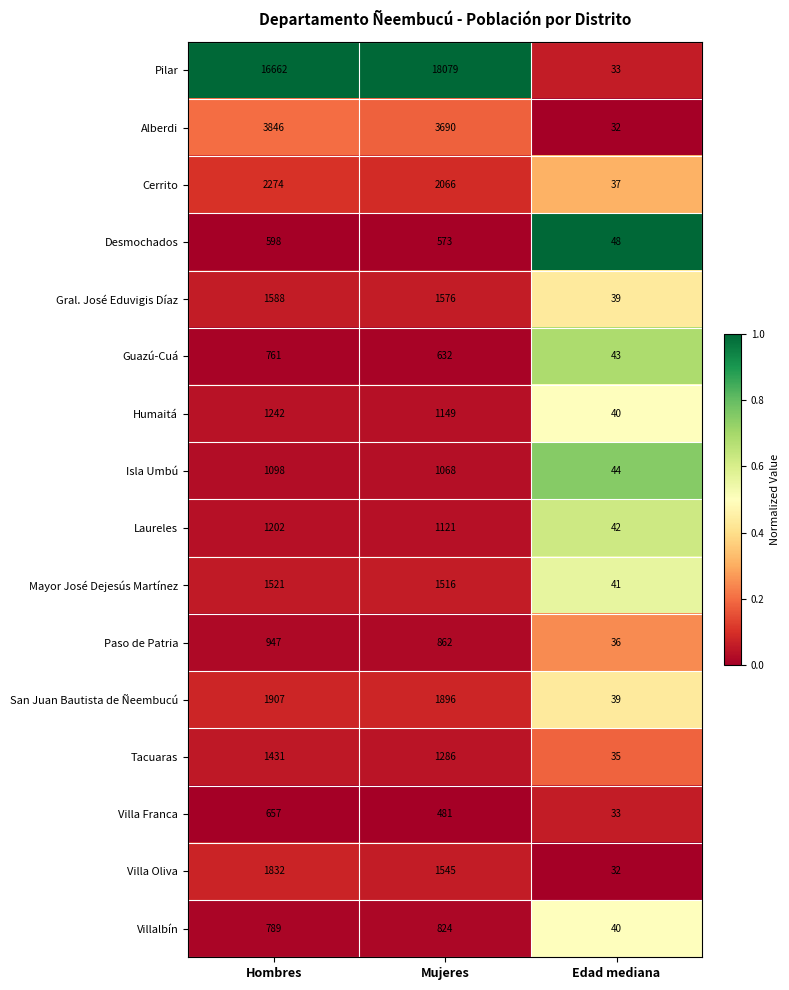

What is the total value across all series at Mujeres?

38364